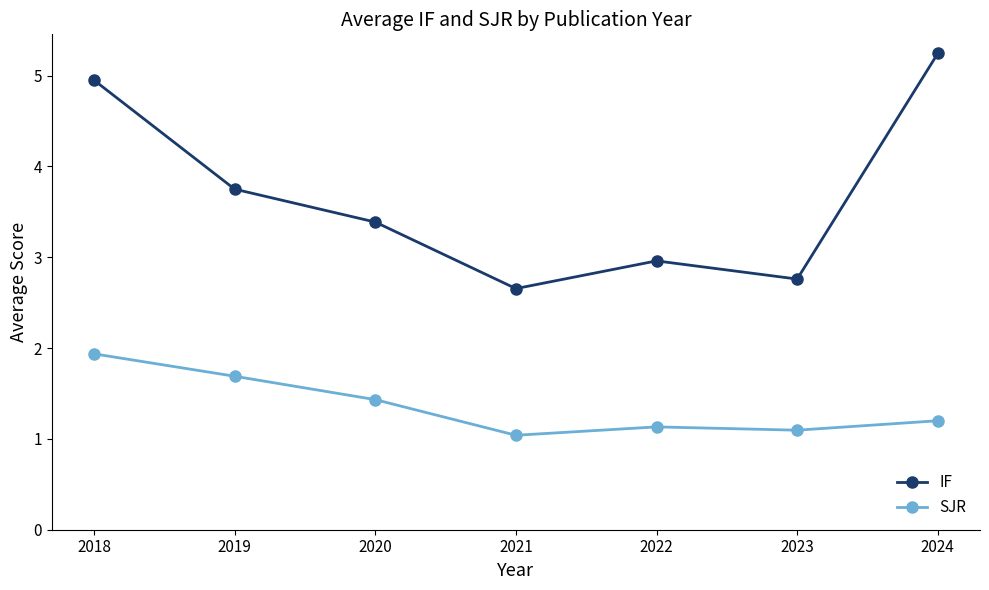

Does the chart display data point markers on the line(s)?

Yes